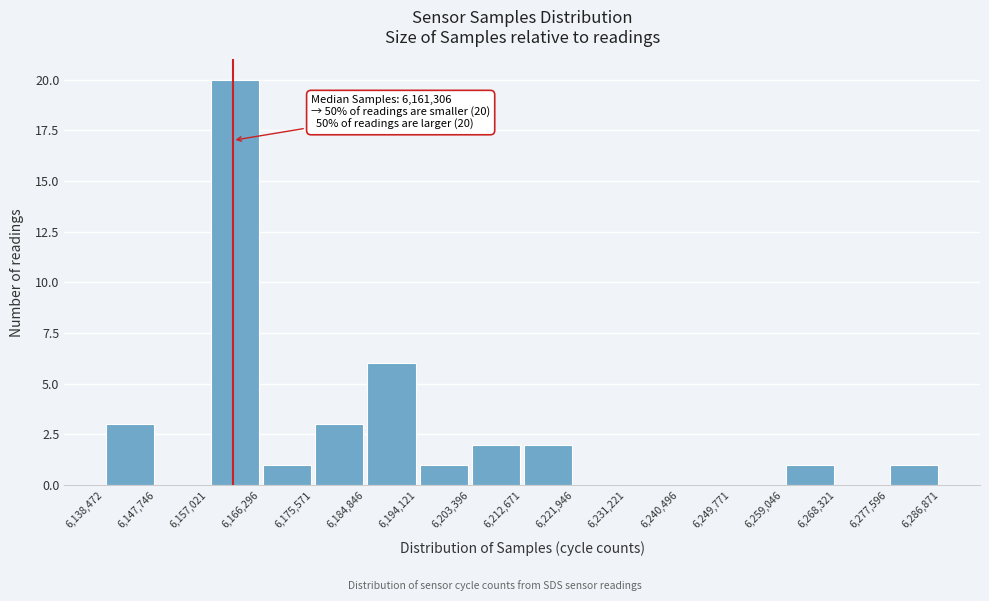

Which range on the x-axis has the tallest bar?

6,157,021 to 6,166,296